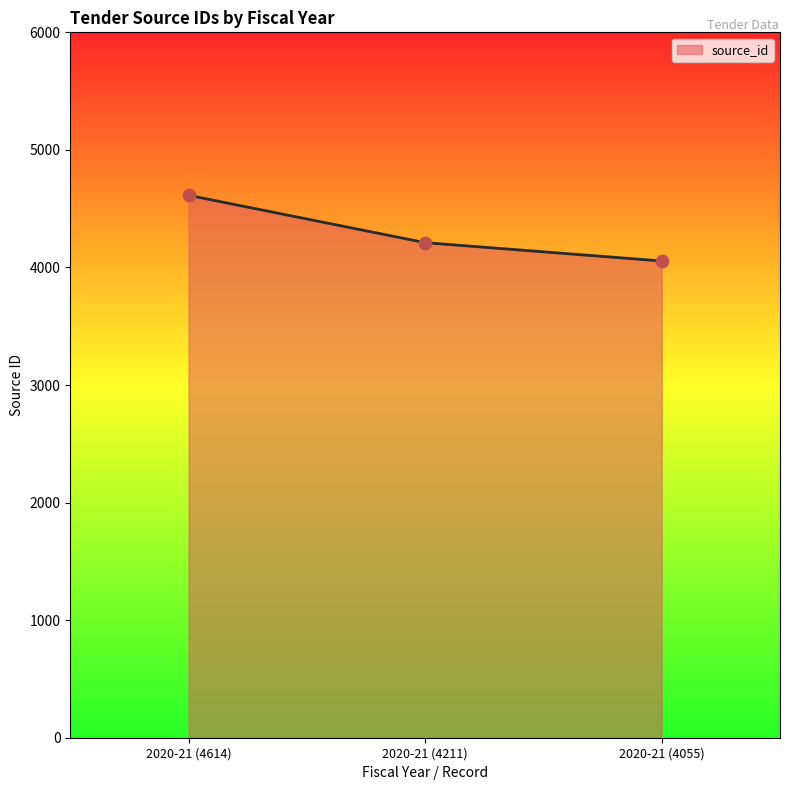

What is the change in value from 2020-21 (4614) to 2020-21 (4055)?

-559